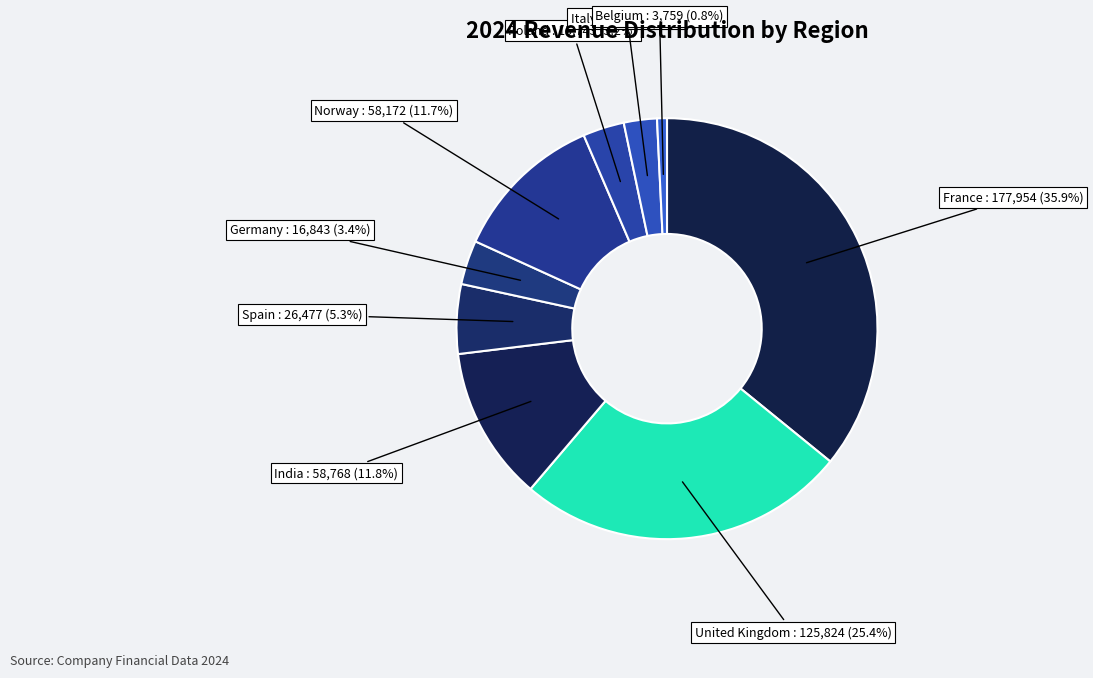

To the nearest percent, what percentage of the pie is Belgium?

1%